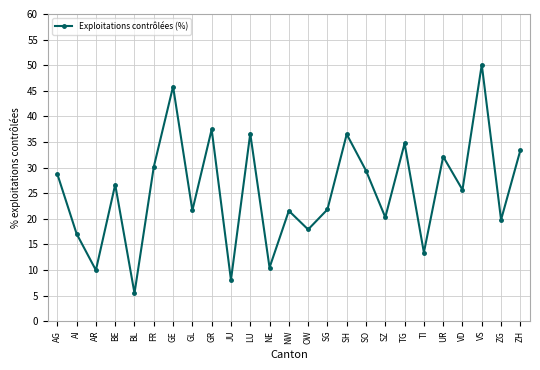

Count the number of categories in the chart.

25